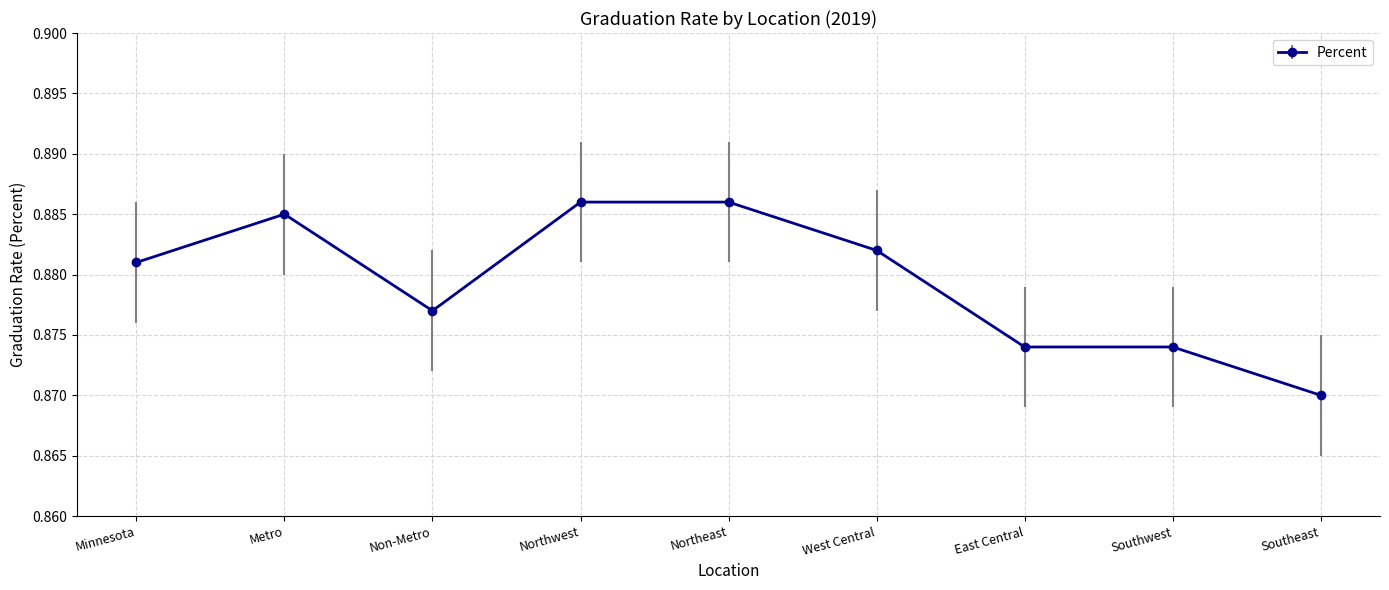

Where is the data nearest to the value 0?

Southeast